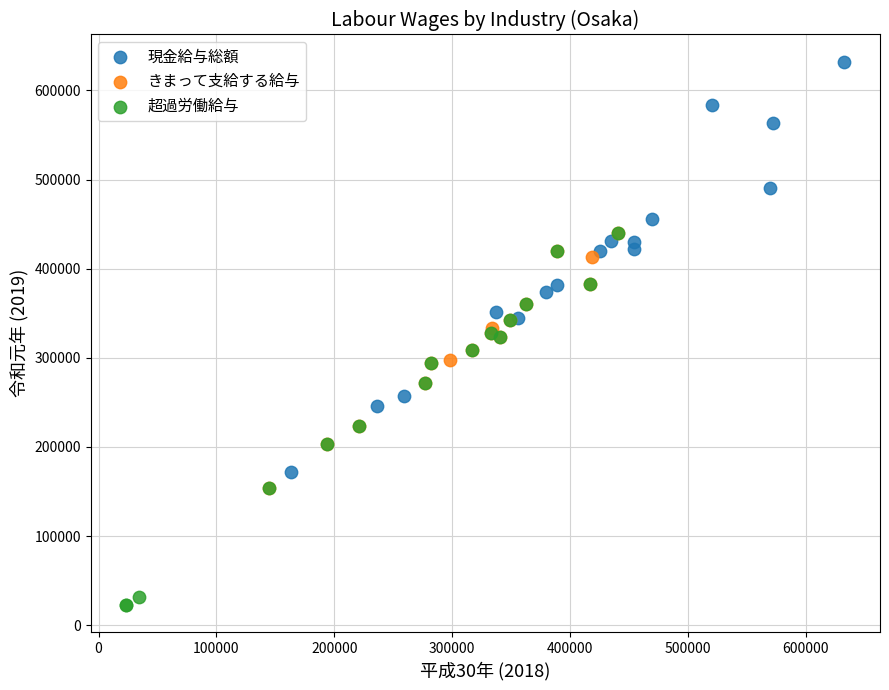

Which series has the widest spread of Y values?

現金給与総額